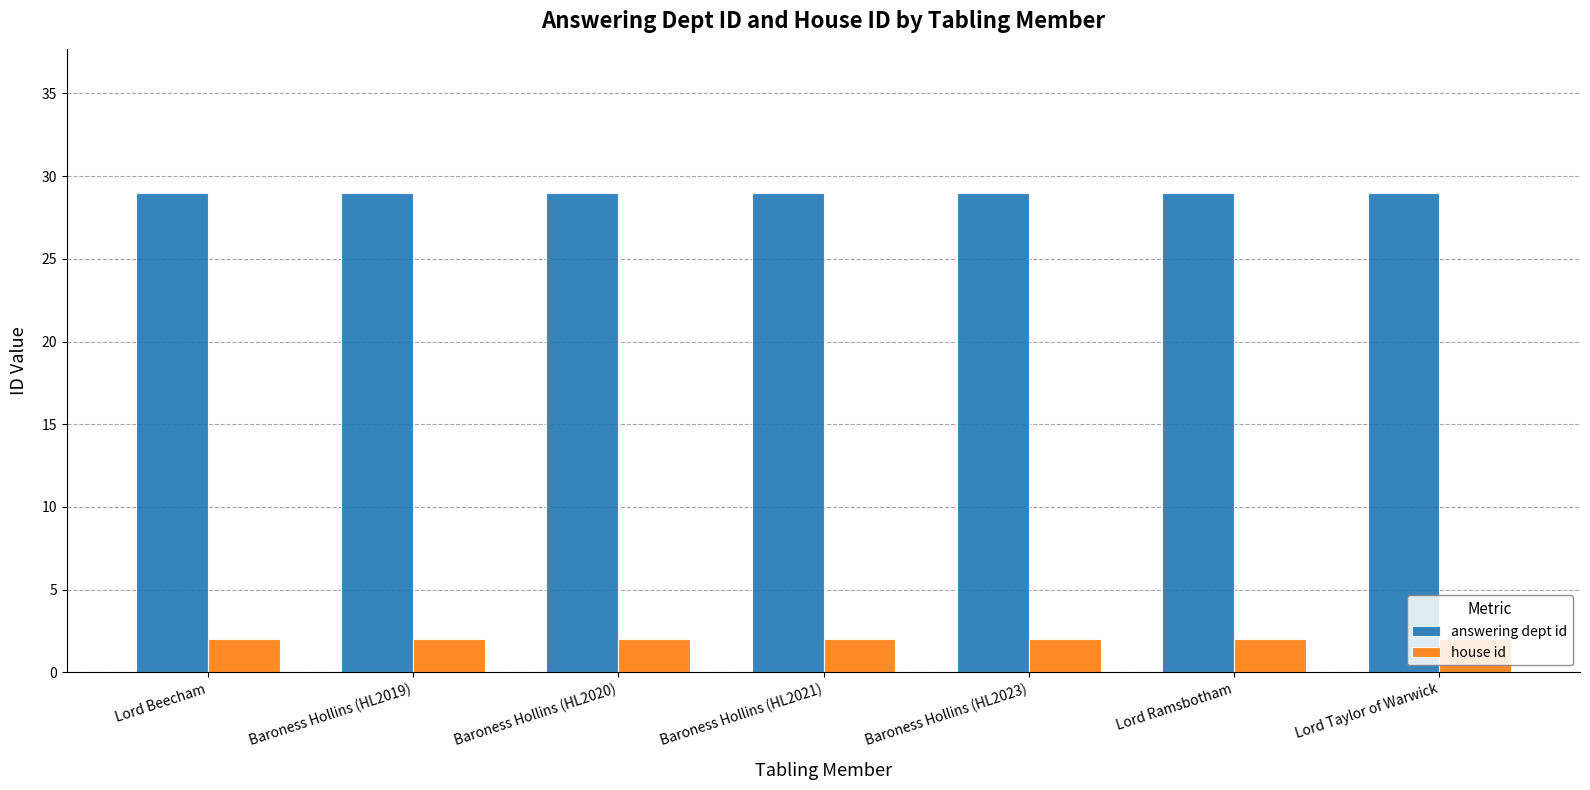

Are the bars grouped side by side (vs. stacked)?

Yes